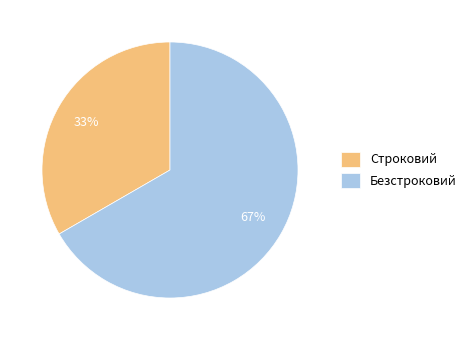

The Безстроковий slice represents 67% of the pie. True or false?

True